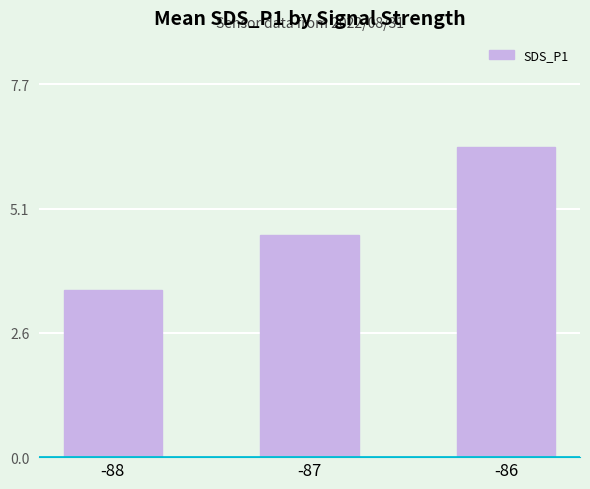

What is the average value?

4.8